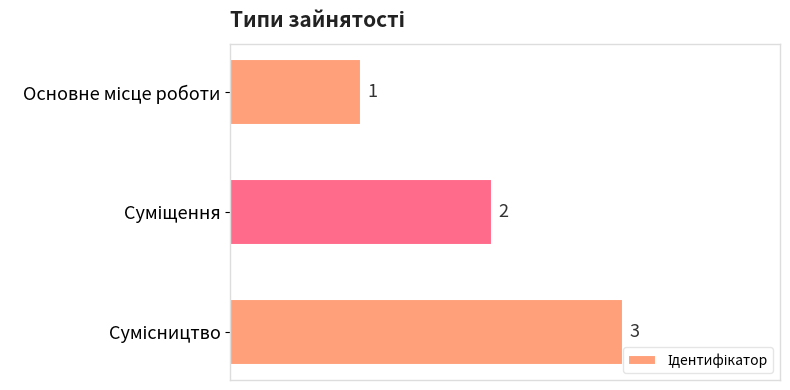

Count the values in the range 1 to 3.

3